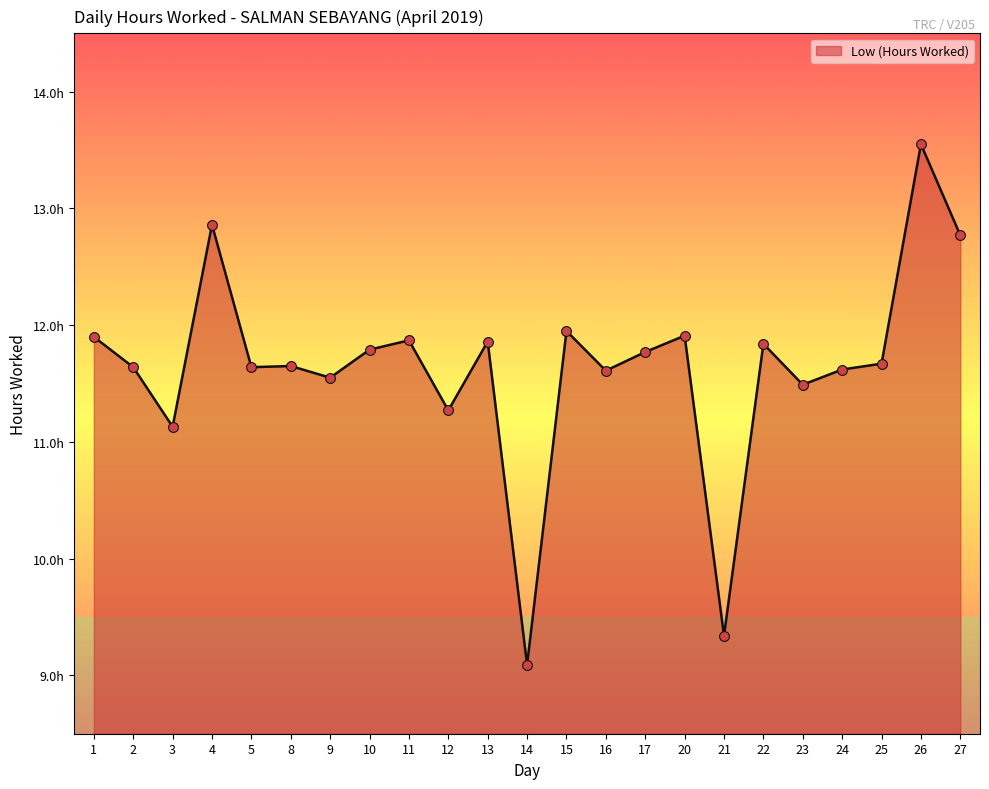

Approximately how many times larger is the value at 15 compared to 20?

1.0